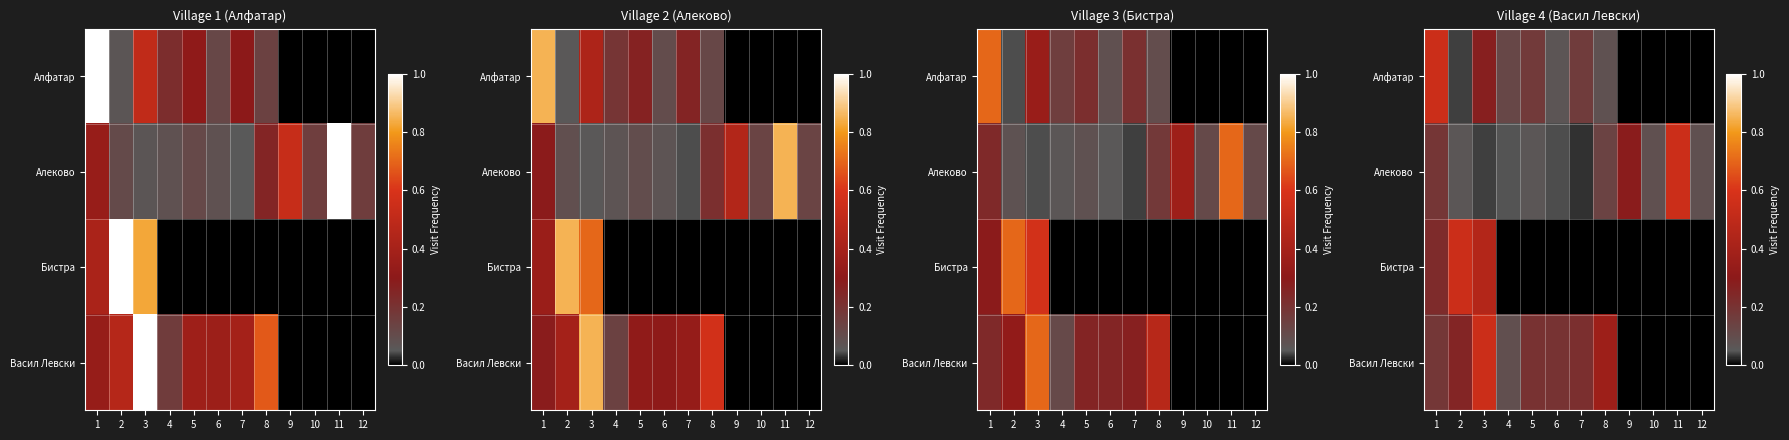

What is the spread (max minus min) of values at 8?

0.4